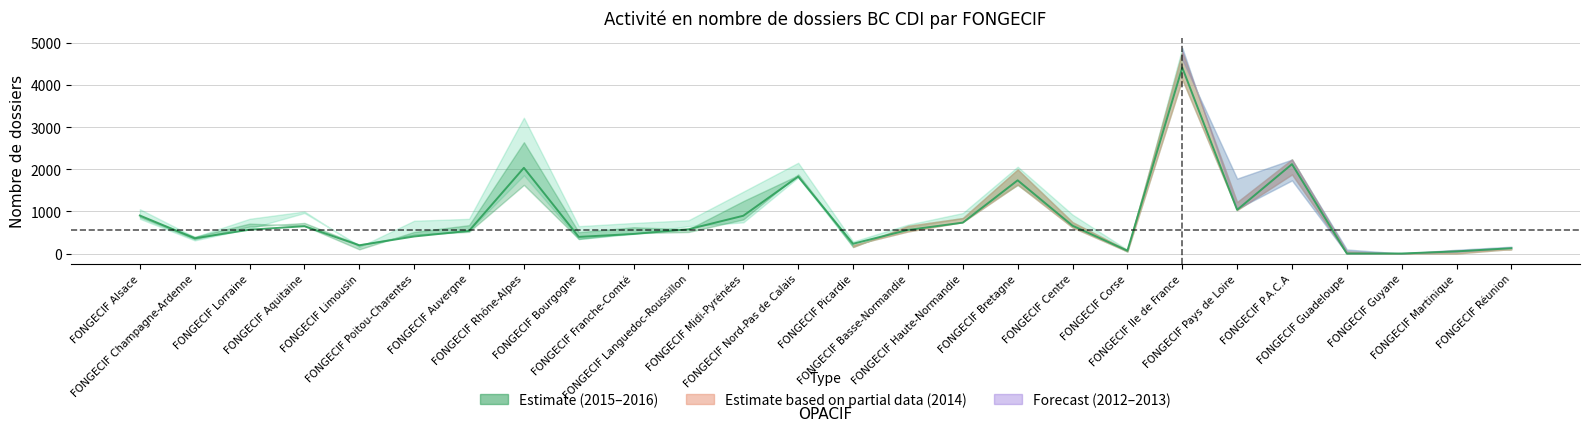

How many points are higher than both their immediate neighbors (excluding endpoints)?

6